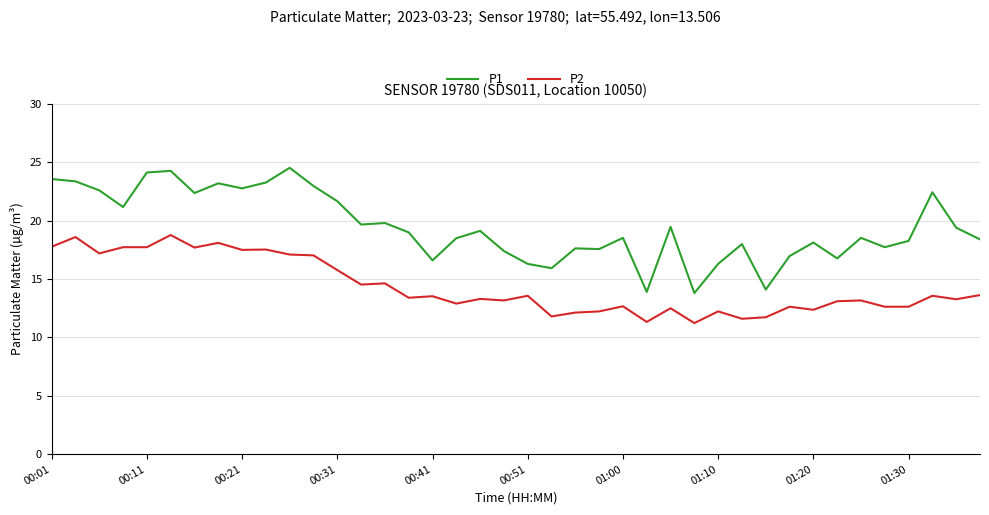

Rank the series by their average value, from lowest to highest.

P2, P1